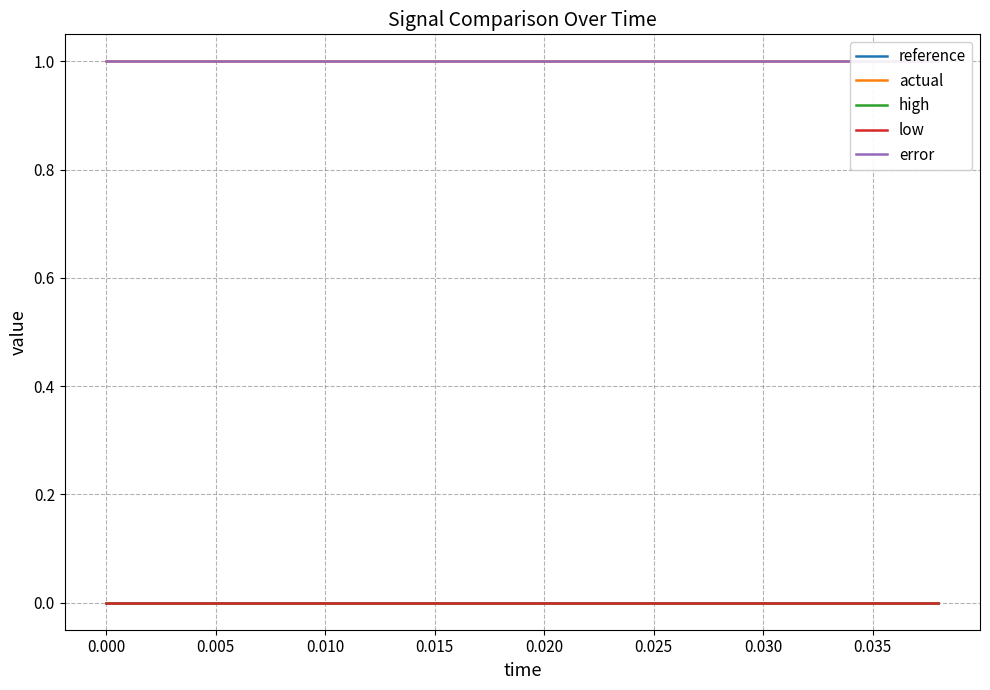

What is the highest value of the error series?

1.0